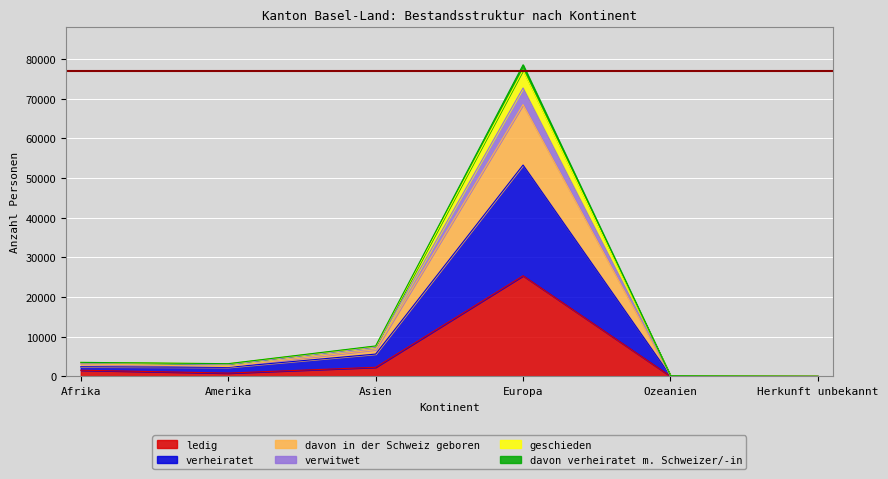

Reading left to right, extract all data points from this chart.

ledig: 1580	853	2315	25382	53	29
verheiratet: 2447	2306	5643	53281	150	49
davon in der Schweiz geboren: 3172	2499	6737	68508	162	67
verwitwet: 3408	3015	7388	72696	188	70
geschieden: 3555	3224	7691	78538	193	75
davon verheiratet m. Schweizer/-in: 3535	3203	7611	77212	191	75